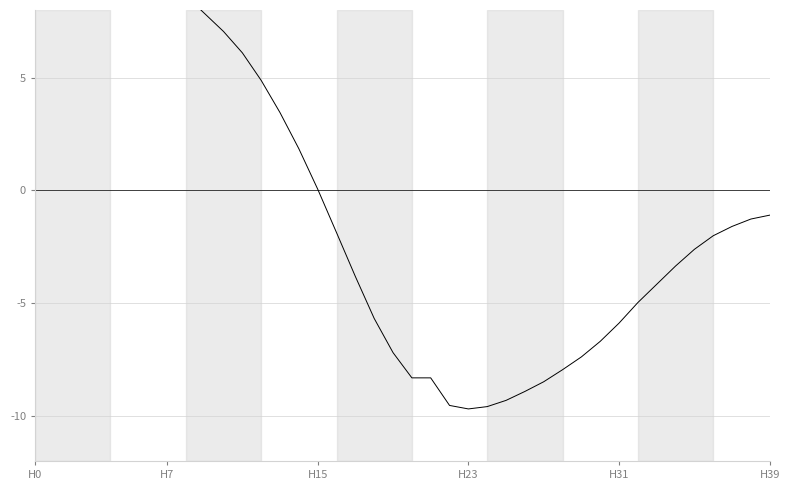

What is the sum of the values at 26 and 39?

-10.0